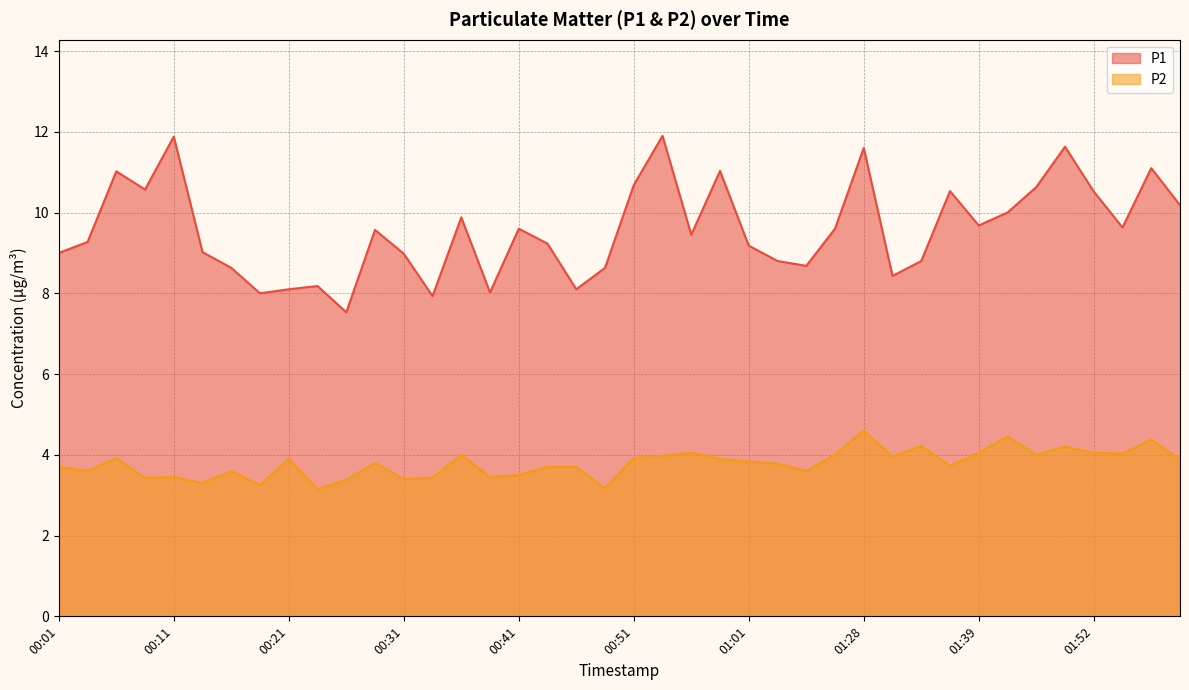

True or false: P2 and P1 intersect in this chart.

False